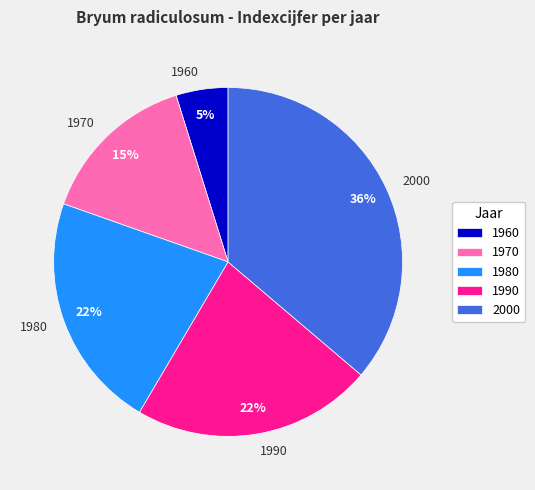

Count the number of slices in the pie.

5